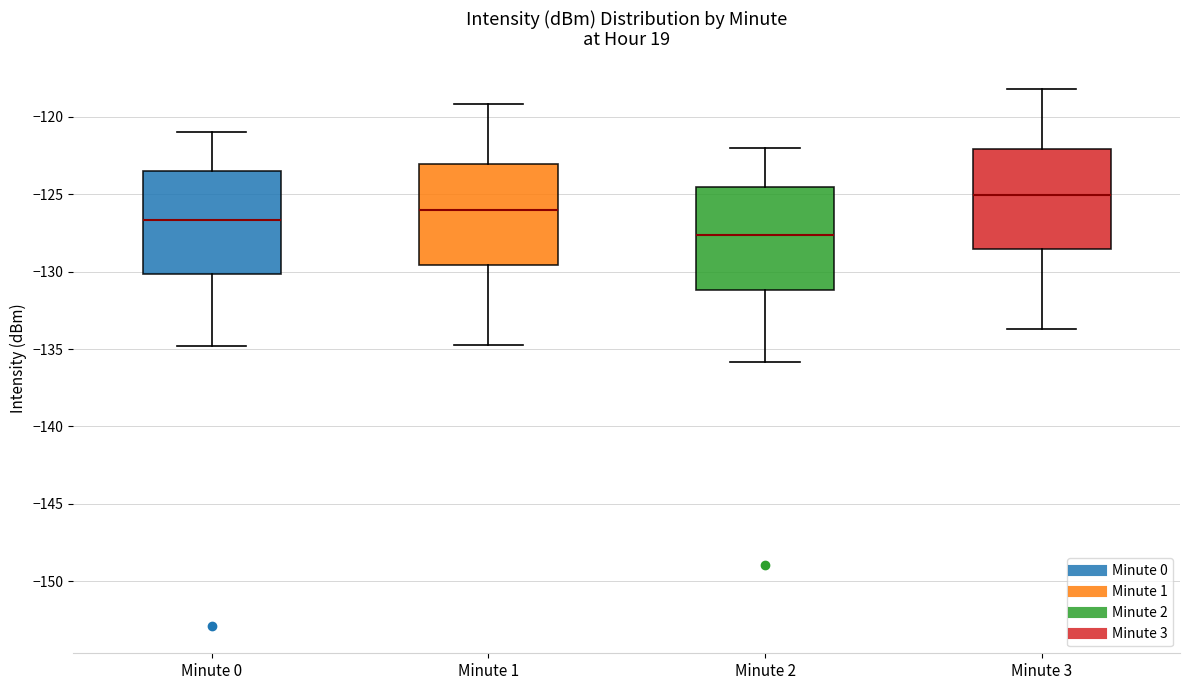

Reading left to right, transcribe this box plot: for each box, give where its median line is, the range the box spans, and where its two whiskers end, as read against the y-axis. The values are not printed on the chart, so give them approximately, as read against the axis.

Minute 0: median -126.5, box -130.0 to -123.5, whiskers -135.0 to -121.0
Minute 1: median -126.0, box -129.5 to -123.0, whiskers -134.5 to -119.0
Minute 2: median -127.5, box -131.0 to -124.5, whiskers -136.0 to -122.0
Minute 3: median -125.0, box -128.5 to -122.0, whiskers -133.5 to -118.0